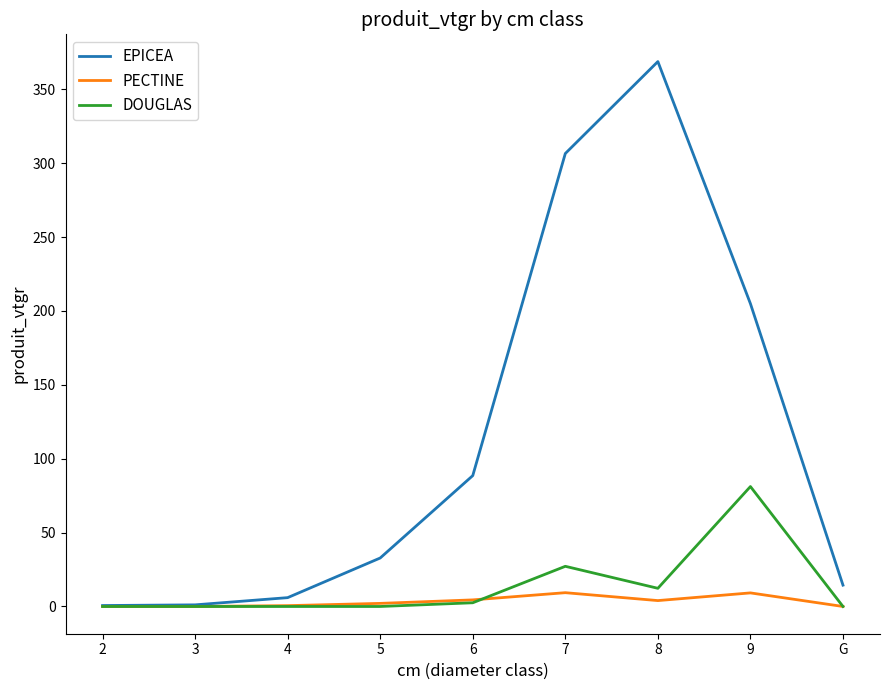

Rank the series by their maximum value, from lowest to highest.

PECTINE, DOUGLAS, EPICEA